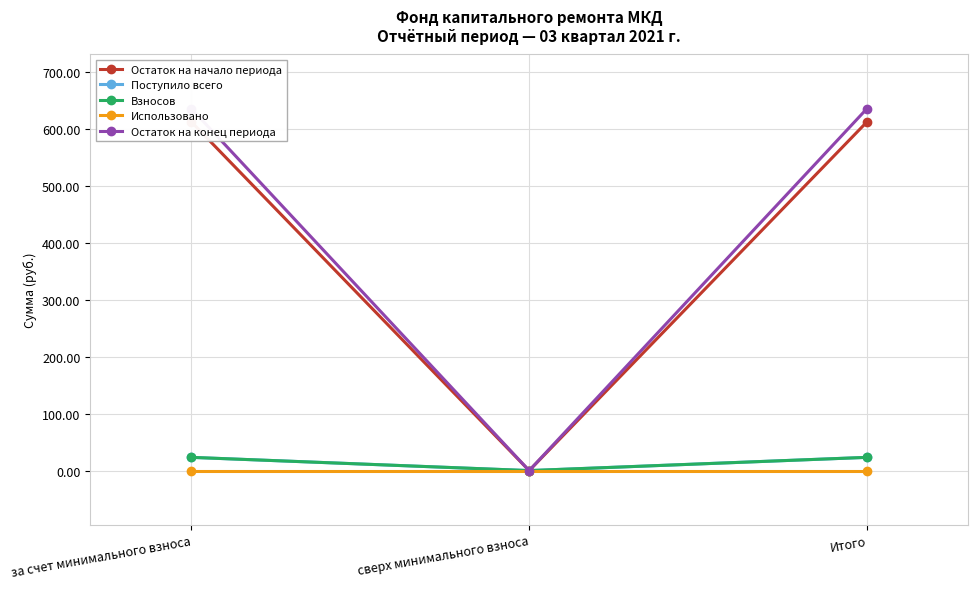

How many values in the Взносов series exceed 23?

2